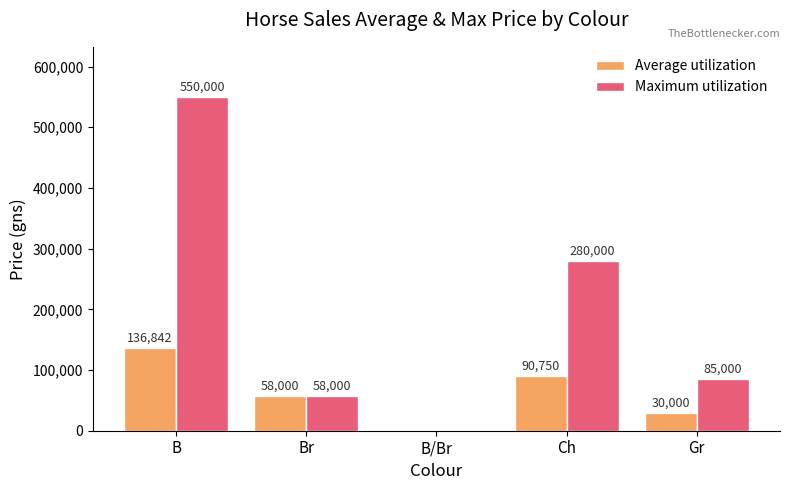

At which label is Maximum utilization closest to 275000?

Ch